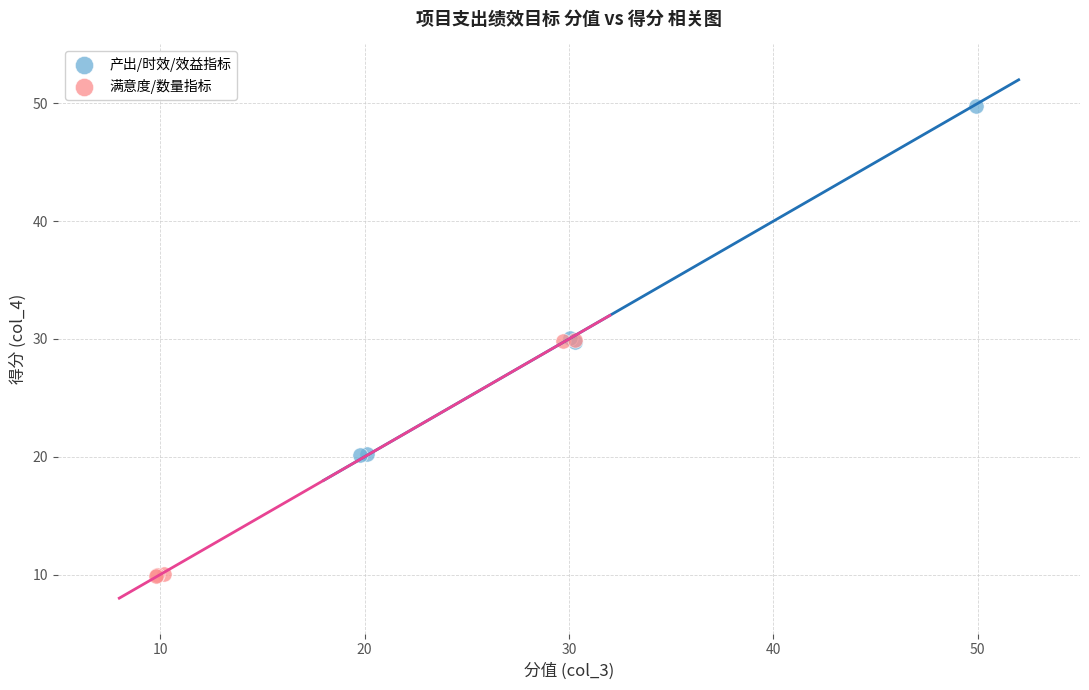

Which series has the widest spread of Y values?

产出/时效/效益指标